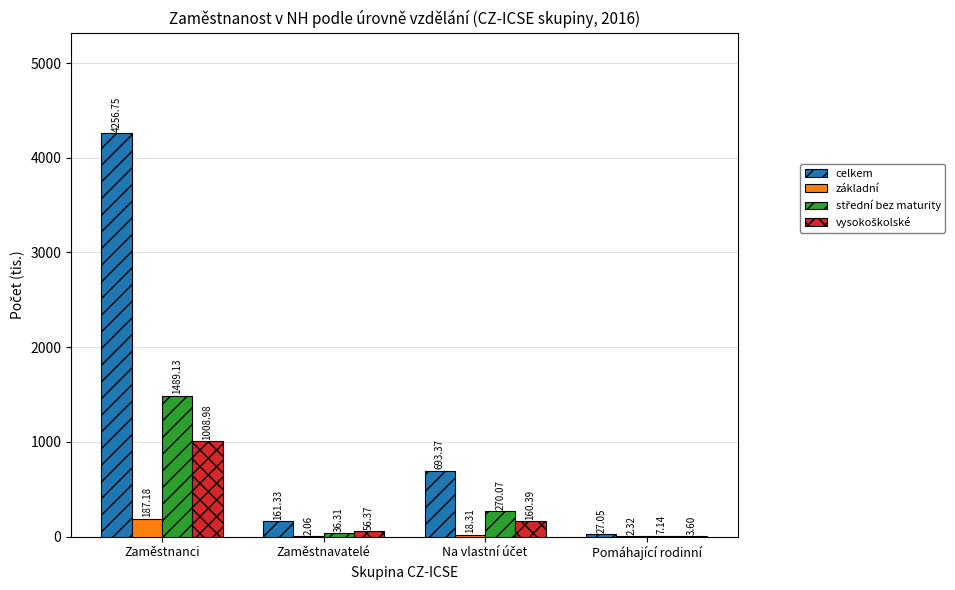

Where does the celkem series first go above 693?

Zaměstnanci